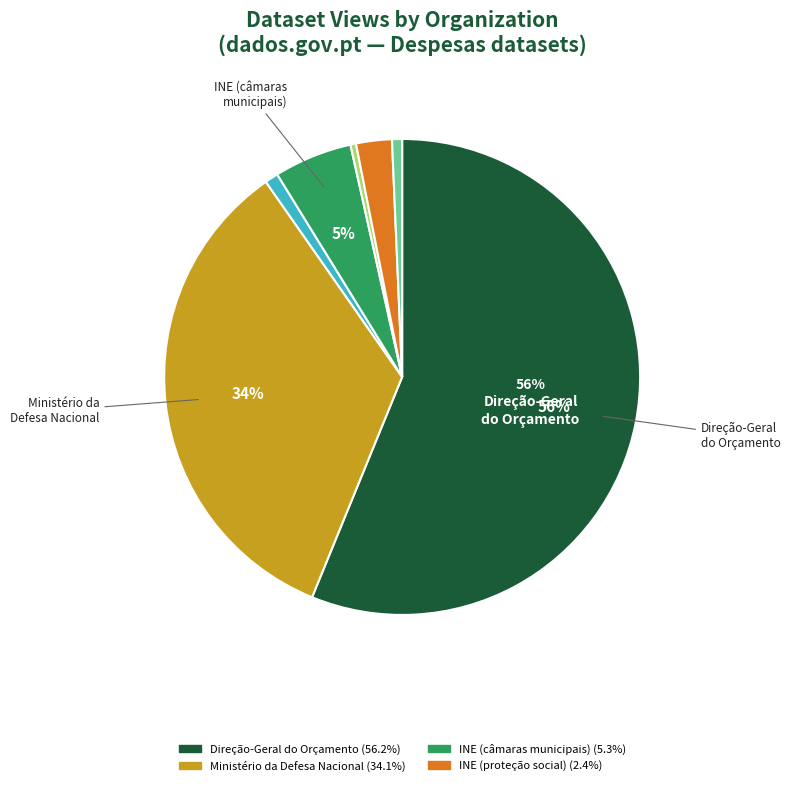

To the nearest percent, what is the average slice percentage?

14%